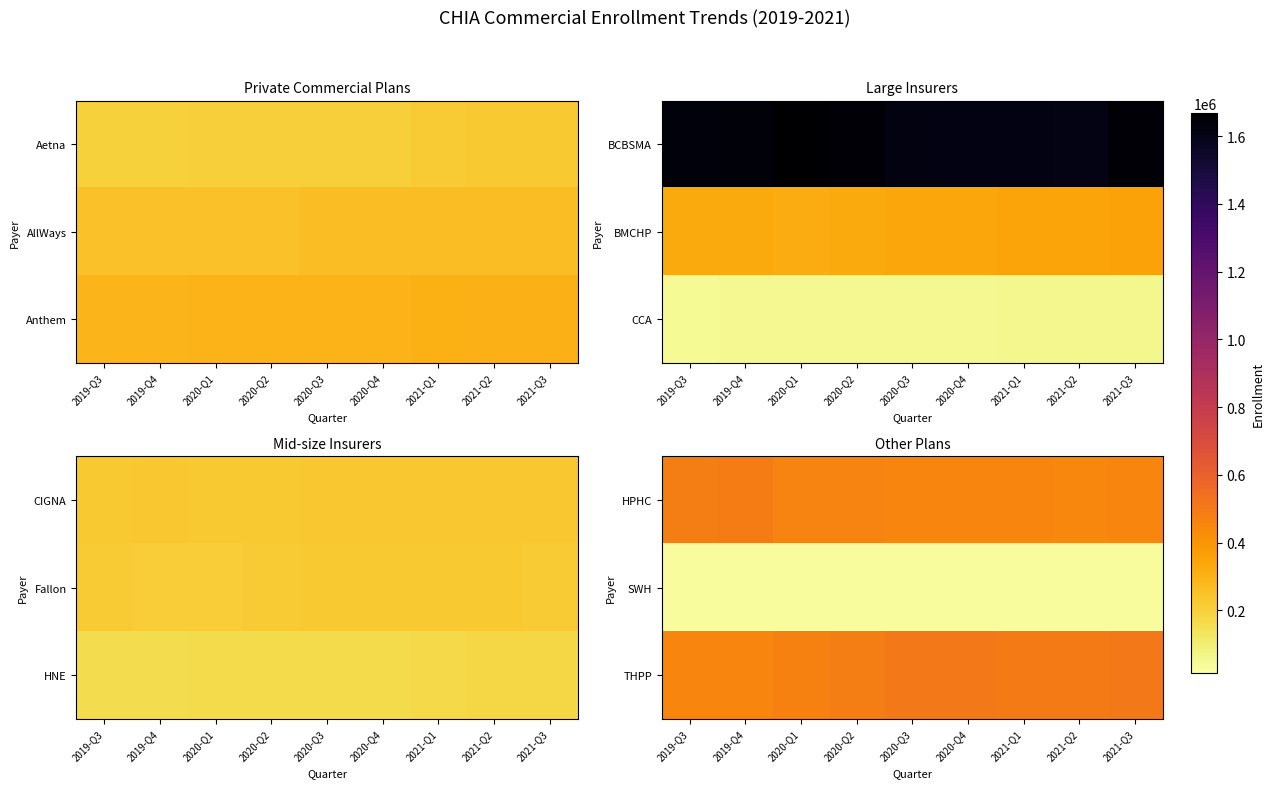

Which has a higher value, 2021-Q2 or 2019-Q4?

2019-Q4